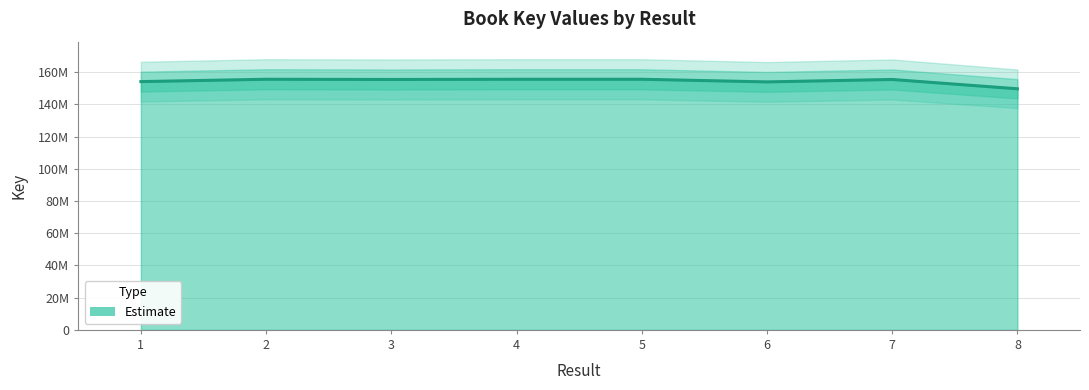

What is the ratio of the value at 2 to the value at 4?

1.0